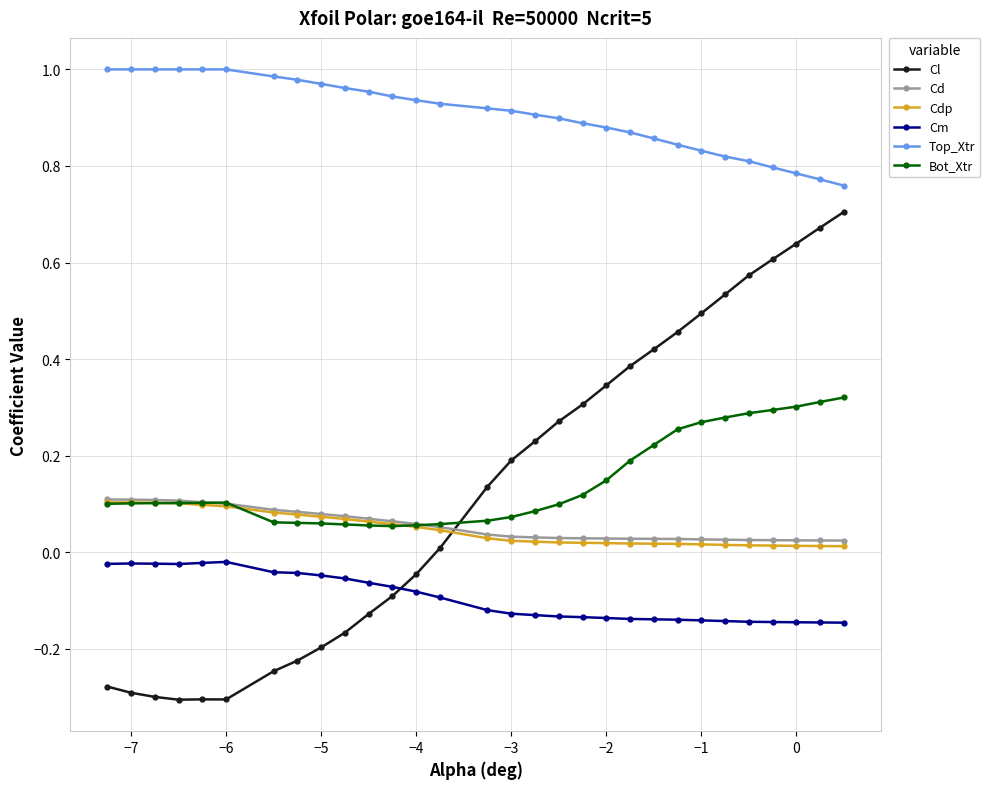

Which series has the widest spread of values?

Cl